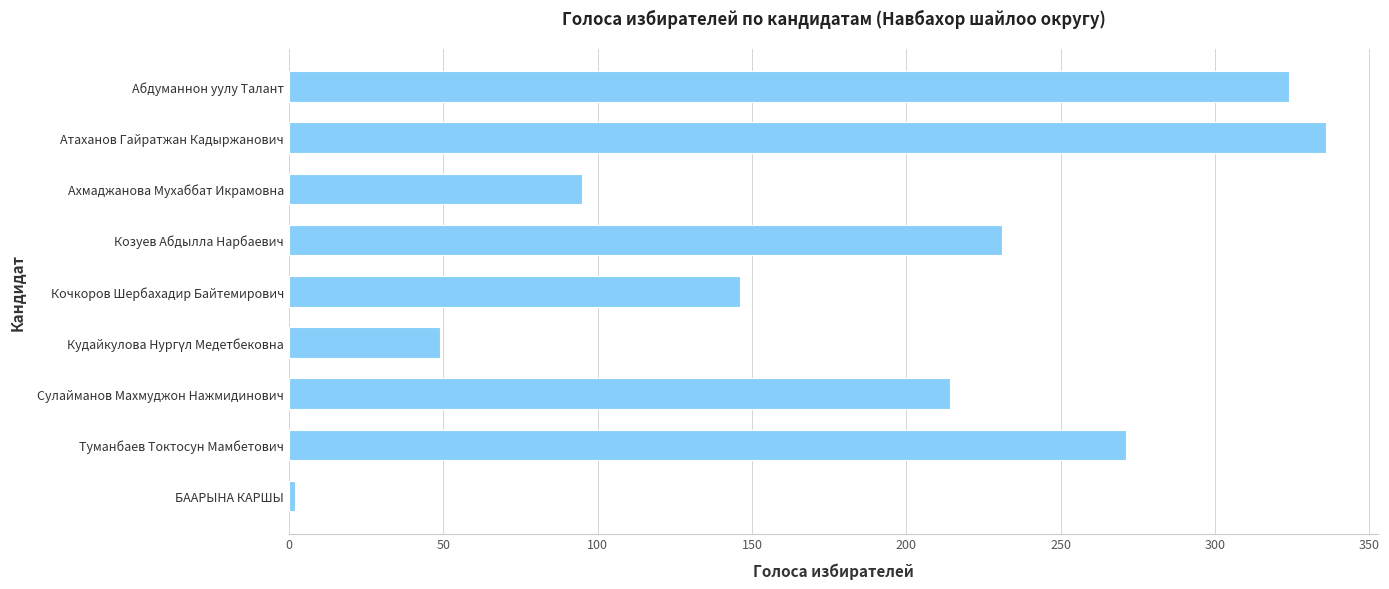

What is the difference between the maximum and minimum values?

334